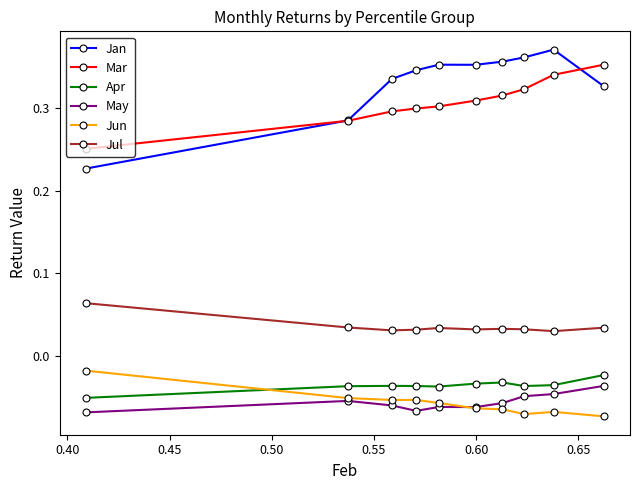

Which series has the widest spread of values?

Jan